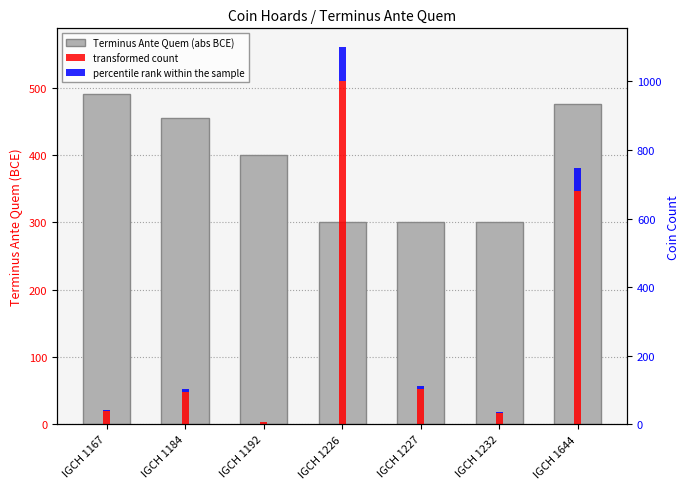

Is the value of percentile rank within the sample at IGCH 1226 greater than the value of transformed count at IGCH 1644?

No